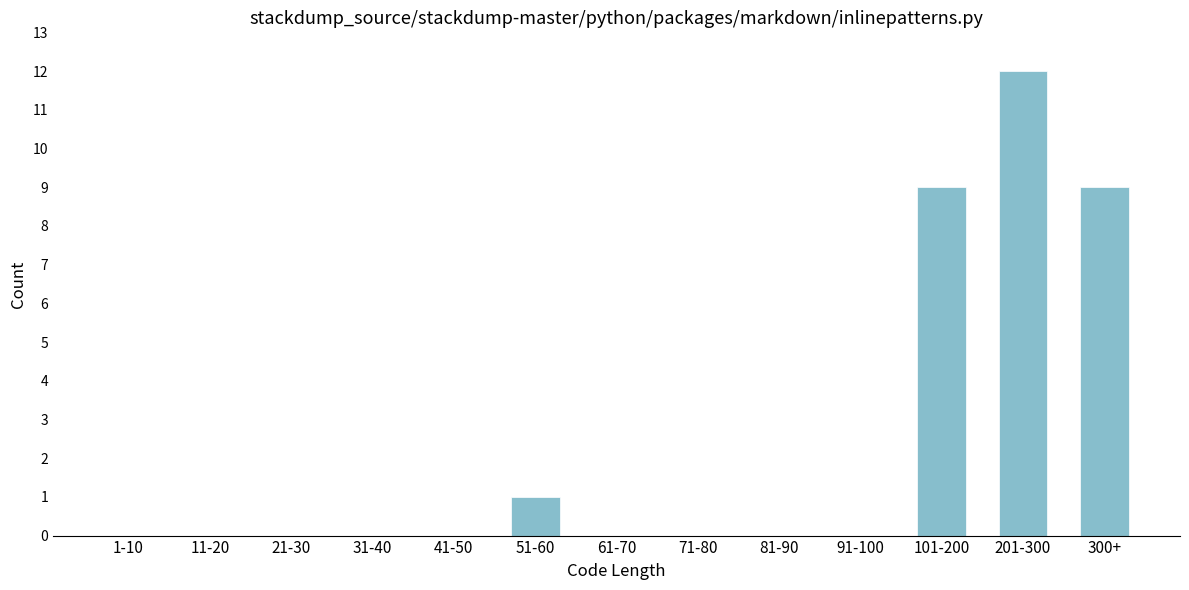

Reading left to right, list all the values displayed in this chart.

1-10=0	11-20=0	21-30=0	31-40=0	41-50=0	51-60=1	61-70=0	71-80=0	81-90=0	91-100=0	101-200=9	201-300=12	300+=9